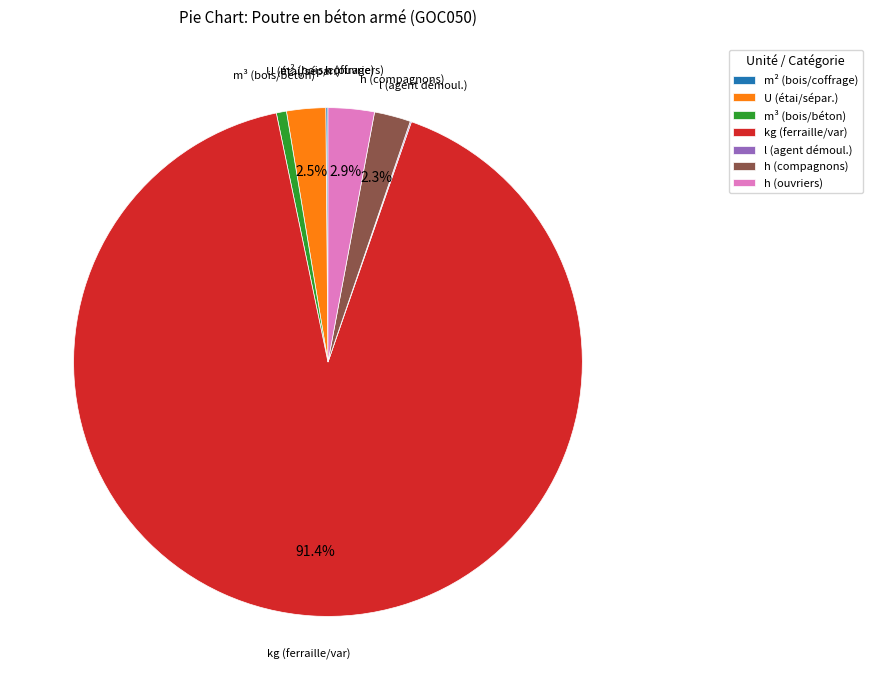

What is the largest slice in the pie chart?

kg (ferraille/var)